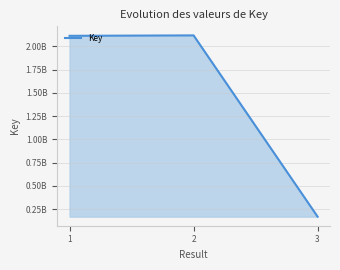

What is the sum of the values at 3 and 2?

2288734255